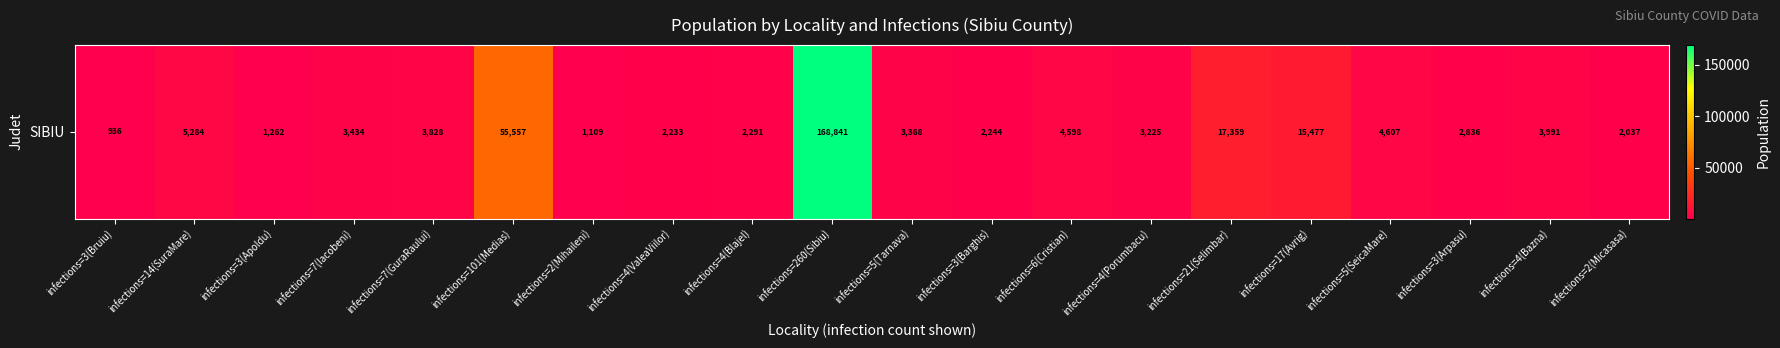

What is the change in value from infections=260(Sibiu) to infections=6(Cristian)?

-164243